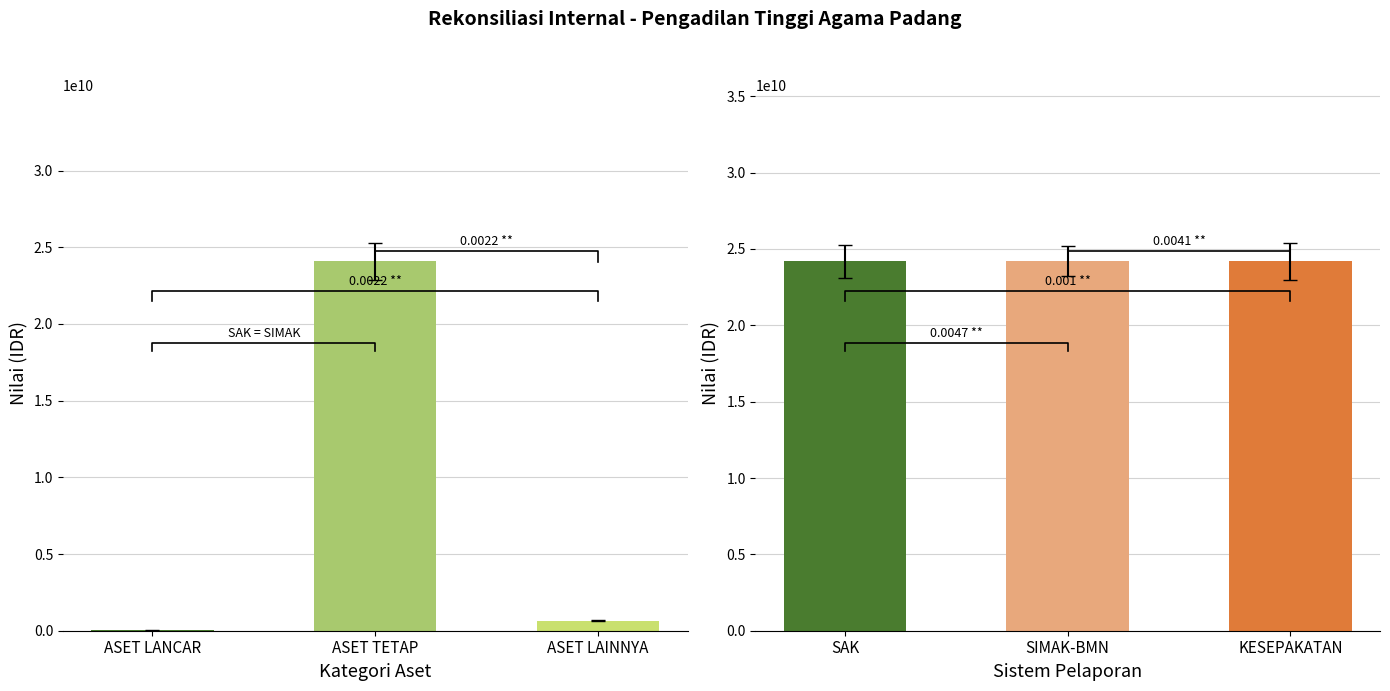

What is the difference between the second highest and minimum values in the KESEPAKATAN series?

24061864040